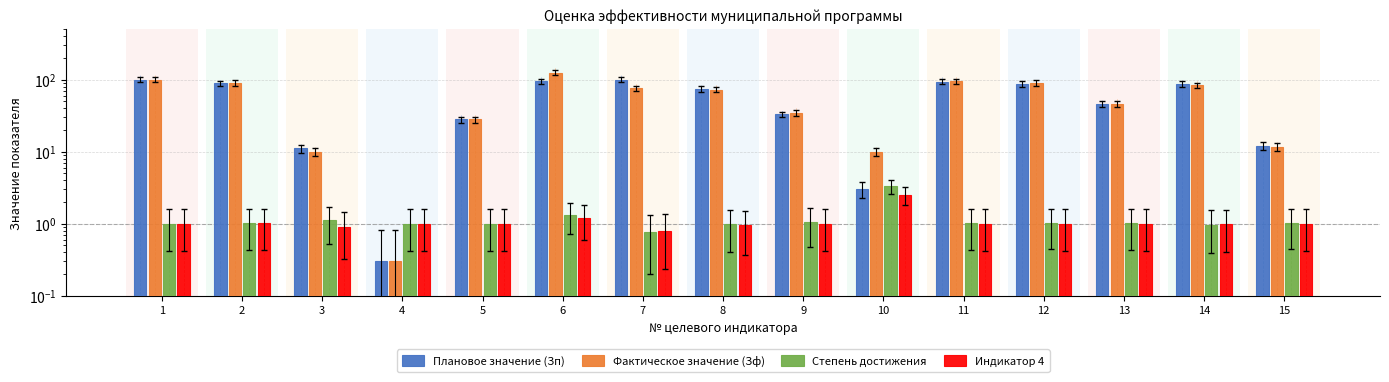

What is the value of the Степень достижения bar at the 11th from the left?

1.0